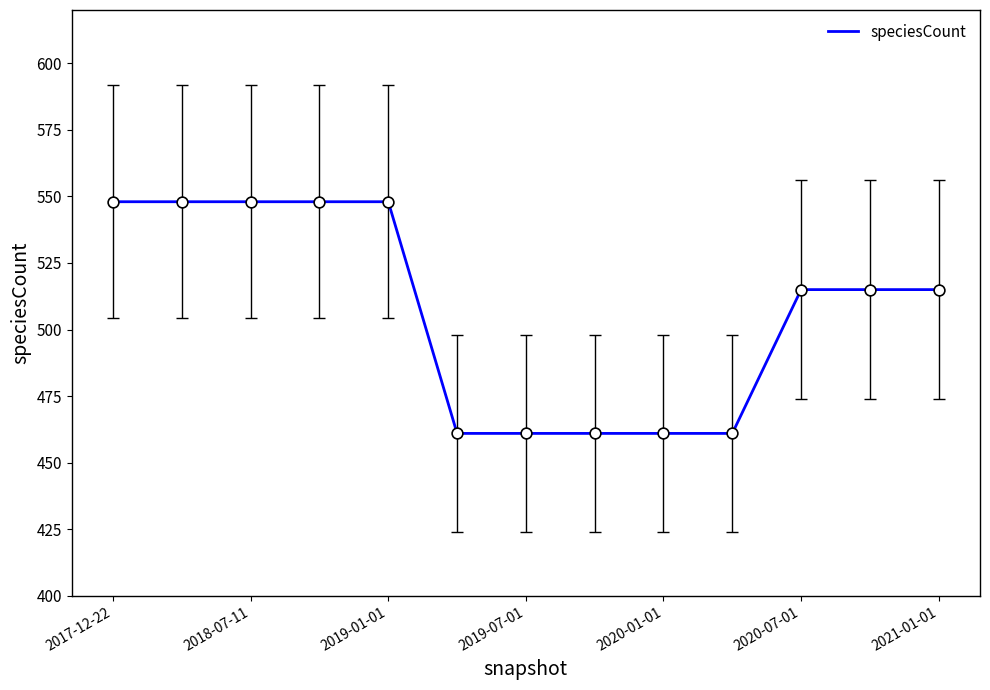

What is the maximum value shown in the chart?

548